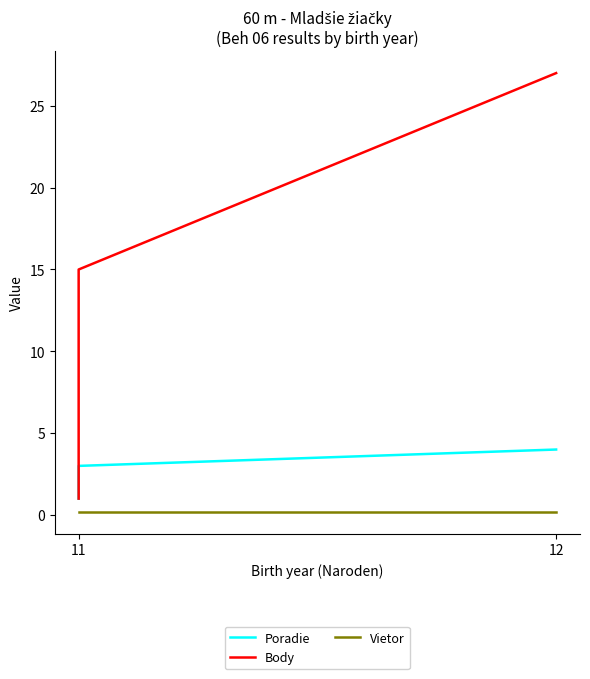

True or false: Poradie and Body cross at least once.

False